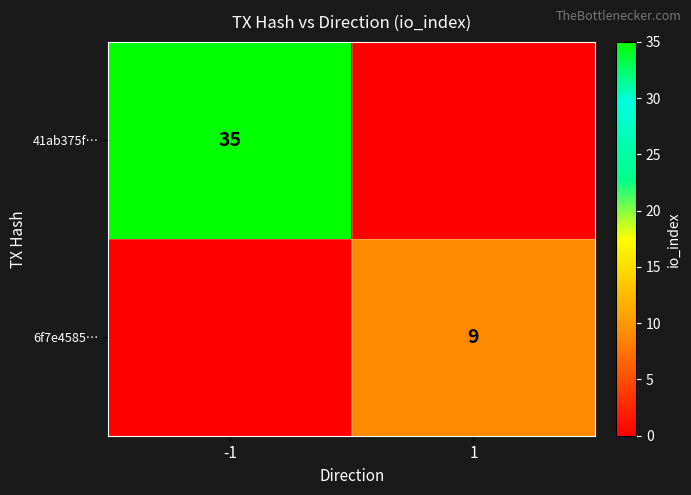

Is it true that 41ab375f… equals 35 at -1?

True